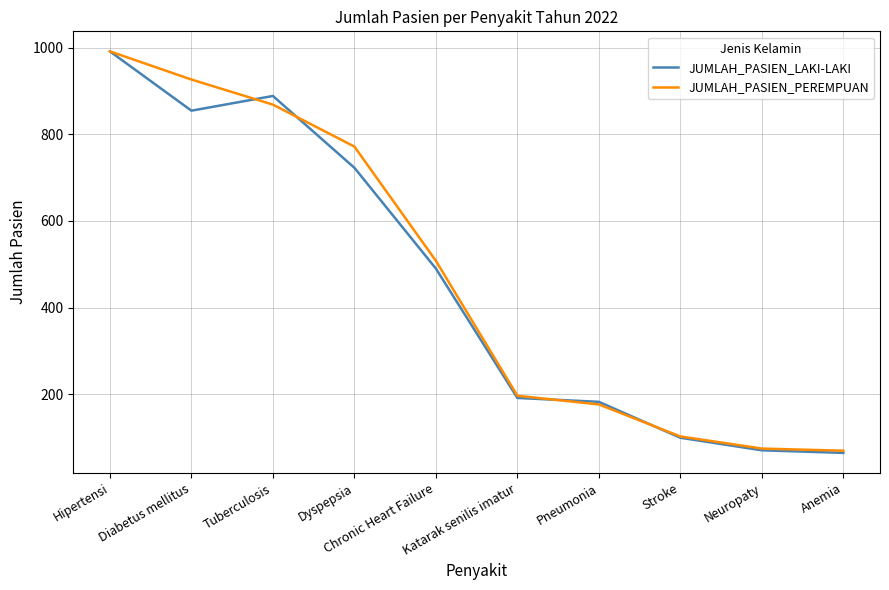

Which series has the largest range (max minus min)?

JUMLAH_PASIEN_LAKI-LAKI